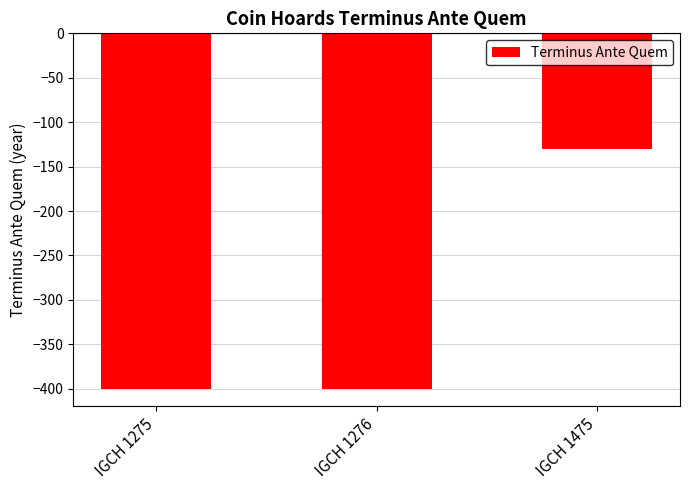

What is the greatest value displayed?

-130